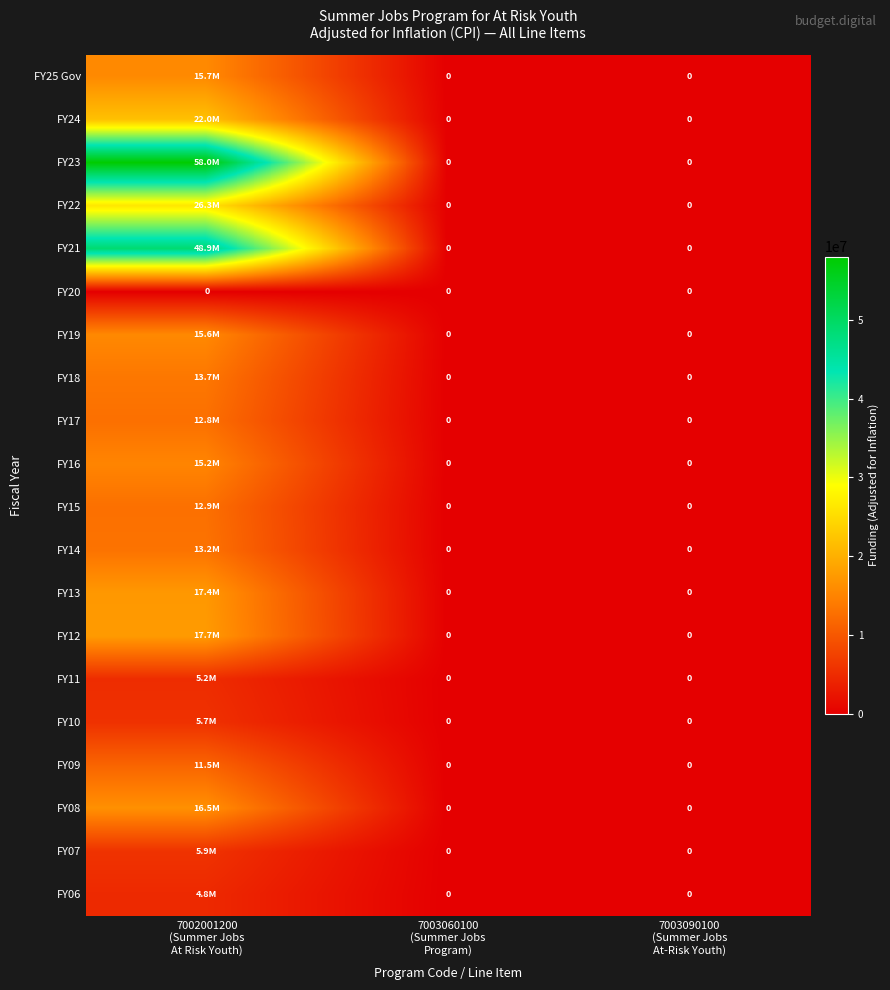

List the series in order of their peak value, lowest first.

FY20, FY06, FY11, FY10, FY07, FY09, FY17, FY15, FY14, FY18, FY16, FY19, FY25 Gov, FY08, FY13, FY12, FY24, FY22, FY21, FY23